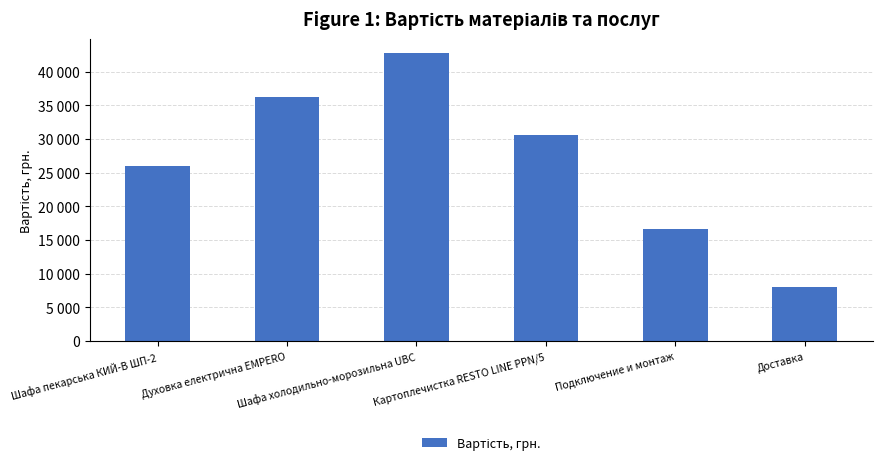

Does the chart contain any negative values?

No